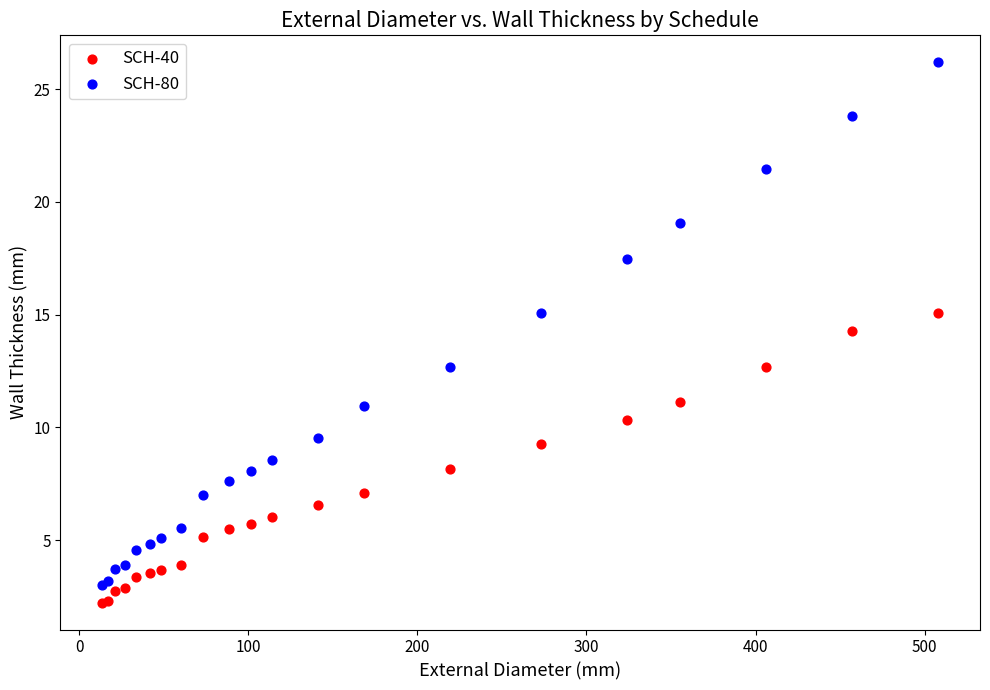

What are all the series names shown in the legend?

SCH-40, SCH-80